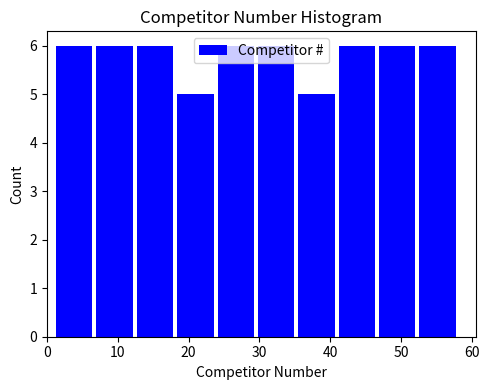

Reading left to right, transcribe this chart: for each bar, give the range it covers on the x-axis and its height. Neither the bar edges nor the heights are printed on the chart, so give them approximately, as read against the axes.

1.0 to 6.7: 6
6.7 to 12.4: 6
12.4 to 18.1: 6
18.1 to 23.8: 5
23.8 to 29.5: 6
29.5 to 35.2: 6
35.2 to 40.9: 5
40.9 to 46.6: 6
46.6 to 52.3: 6
52.3 to 58.0: 6